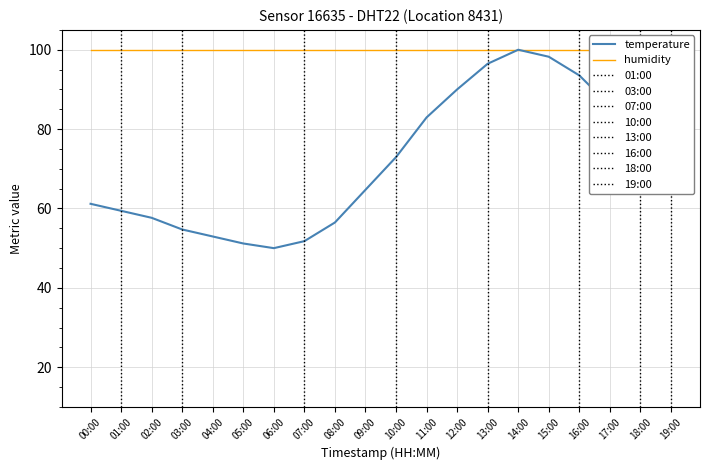

How many interior local peaks does the temperature series have?

1